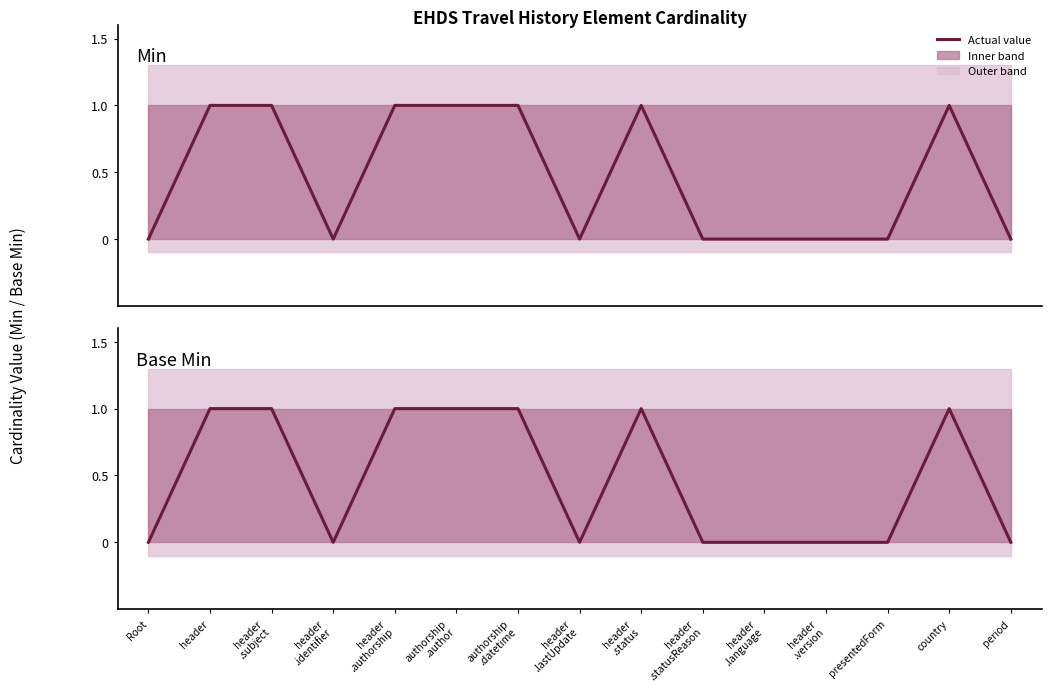

Reading left to right, extract all data points from this chart.

Min: 0	1	1	0	1	1	1	0	1	0	0	0	0	1	0
Base Min: 0	1	1	0	1	1	1	0	1	0	0	0	0	1	0